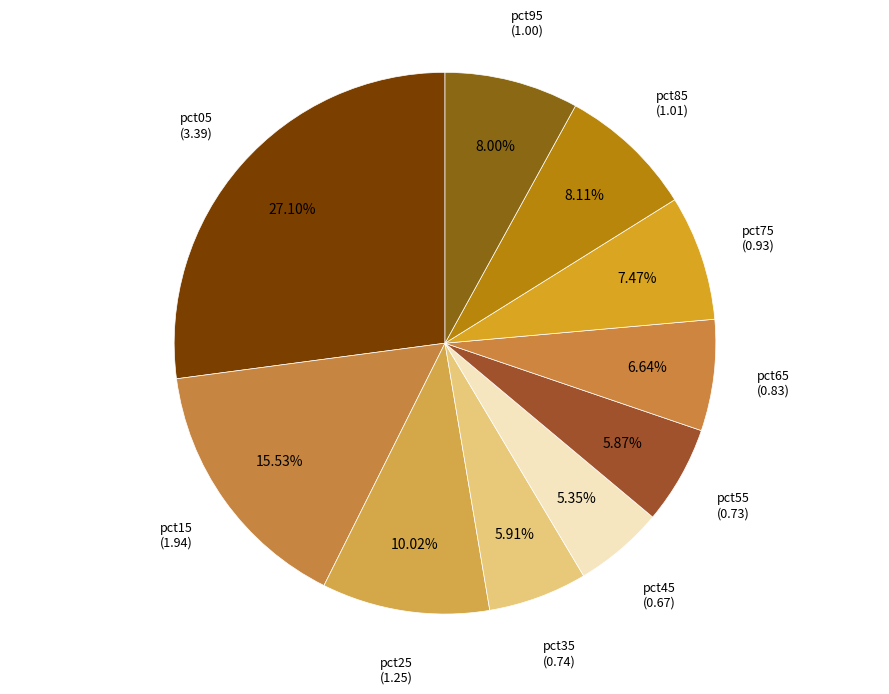

True or false: pct05 accounts for 34% of the total.

False